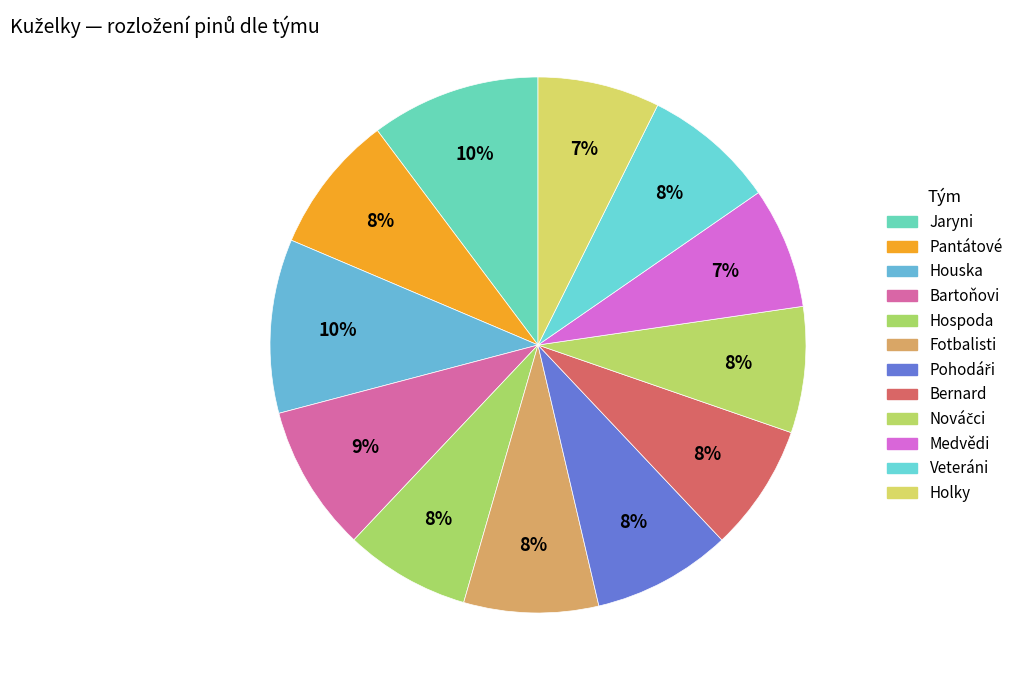

What is the largest slice in the pie chart?

Houska